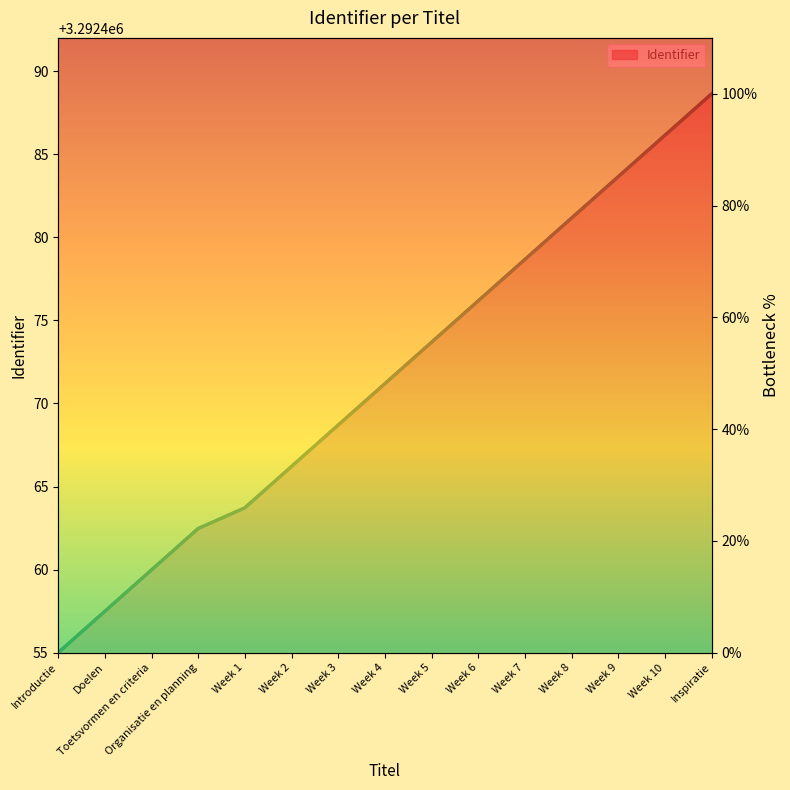

True or false: there are more than 0 points higher than both neighbors.

False